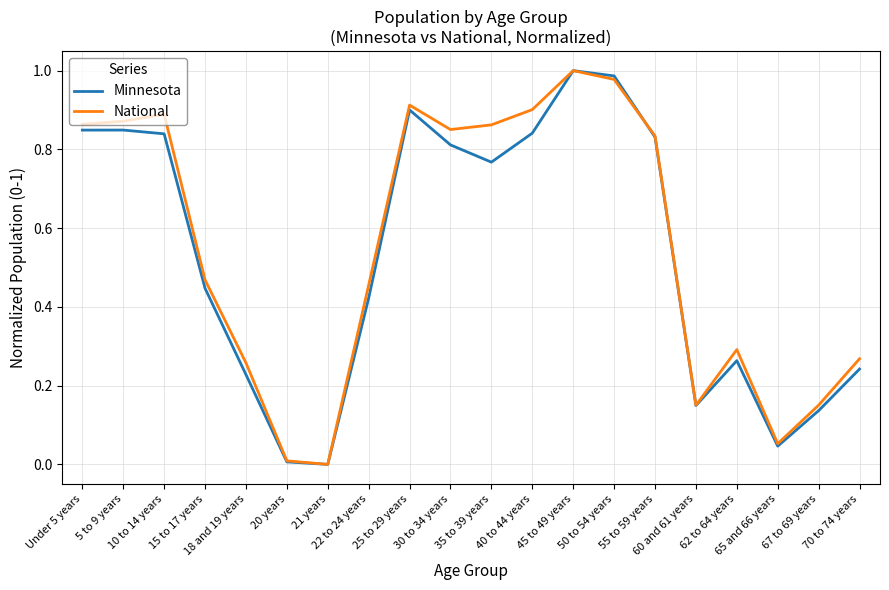

The National series shows 0.4 at 35 to 39 years. True or false?

False